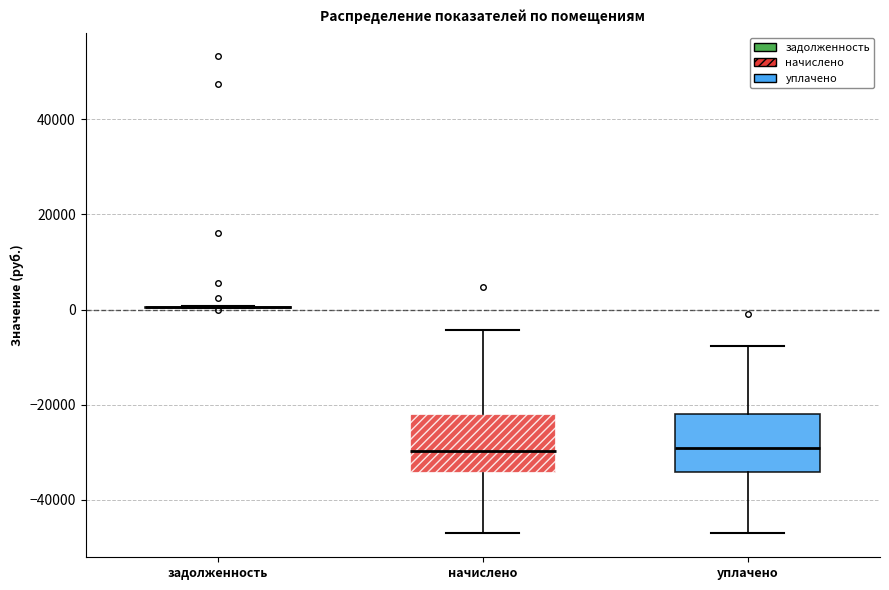

Reading left to right, transcribe this box plot: for each box, give where its median line is, the range the box spans, and where its two whiskers end, as read against the y-axis. The values are not printed on the chart, so give them approximately, as read against the axis.

задолженность: box collapsed to a line at 0, whiskers 0 to 0
начислено: median -30000, box -34000 to -22000, whiskers -48000 to -4000
уплачено: median -30000, box -34000 to -22000, whiskers -48000 to -8000